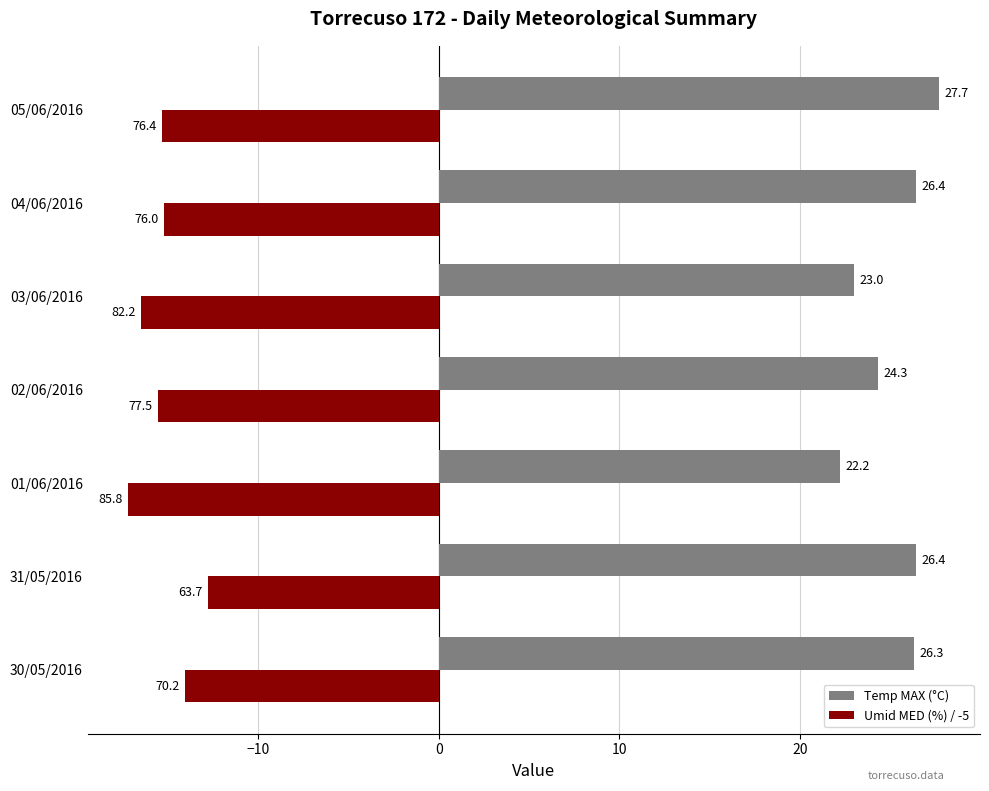

What is the average value of the Temp MAX (°C) series?

25.2